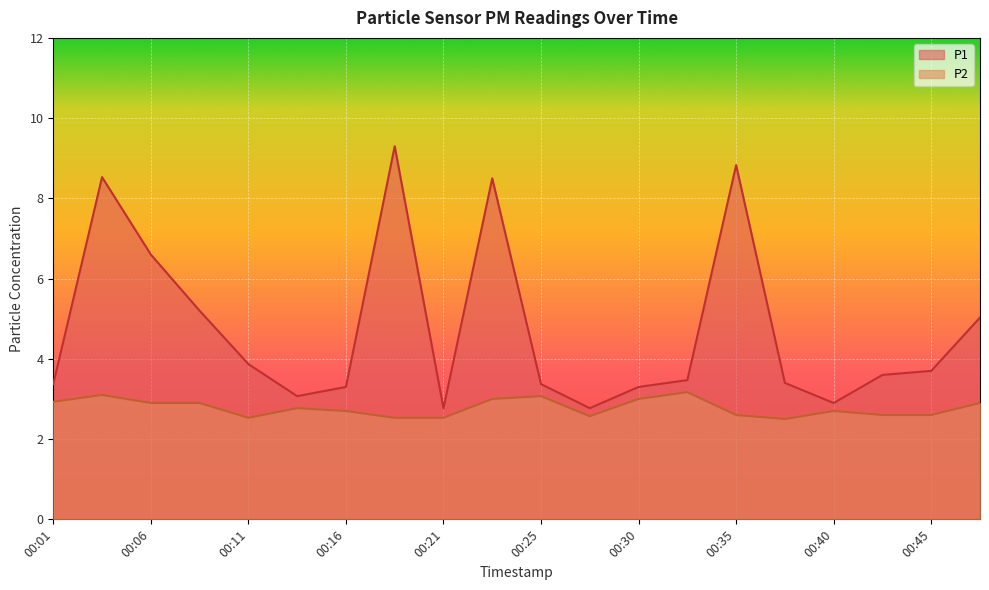

True or false: P1 and P2 intersect in this chart.

False